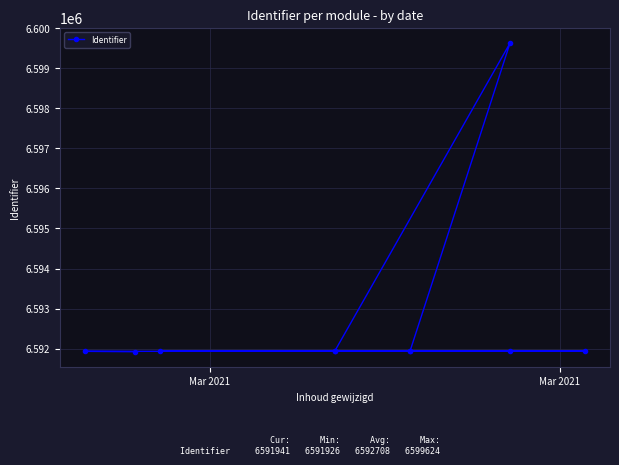

What is the greatest value displayed?

6599624